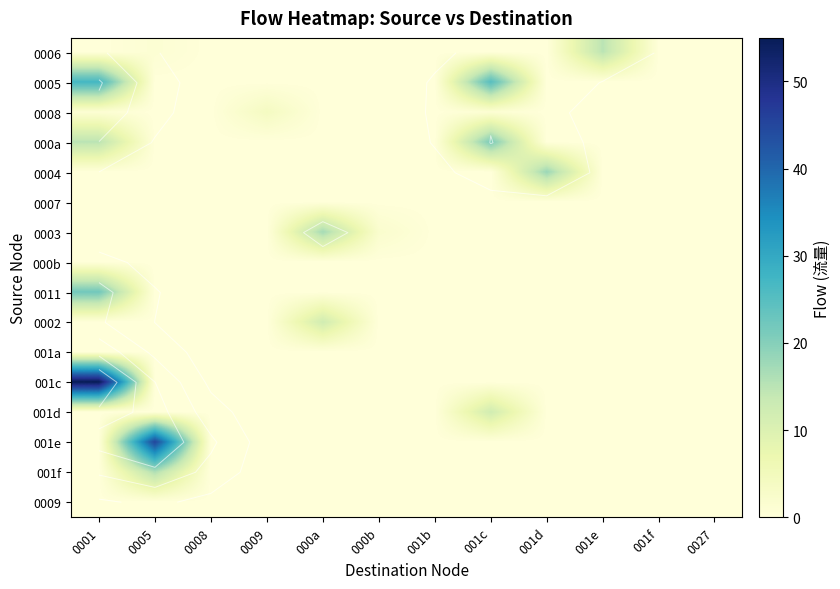

Is the value of 0004 at 0027 greater than the value of 001c at 0027?

No